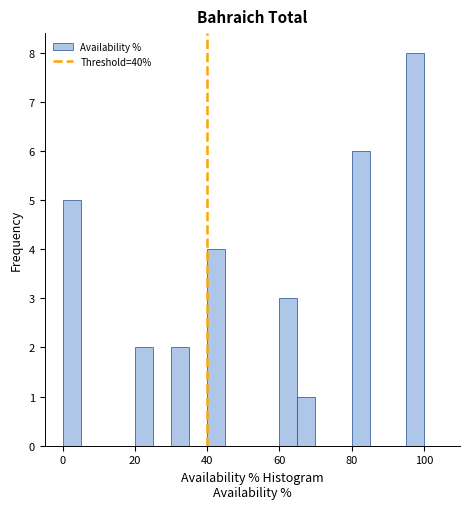

Around what value on the x-axis is the tallest bar? Give the approximate position of its centre, as read against the axis.

98